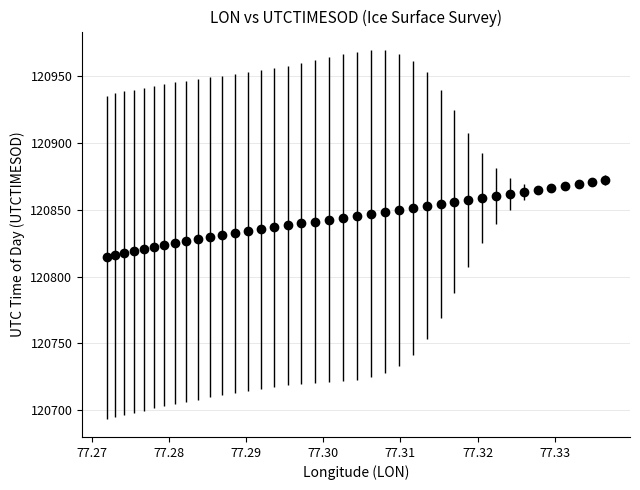

What is the sum of all values?

4833736.6